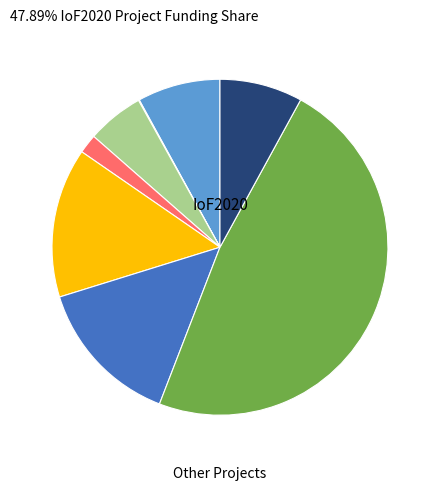

Is there any slice that represents more than half of the pie?

No